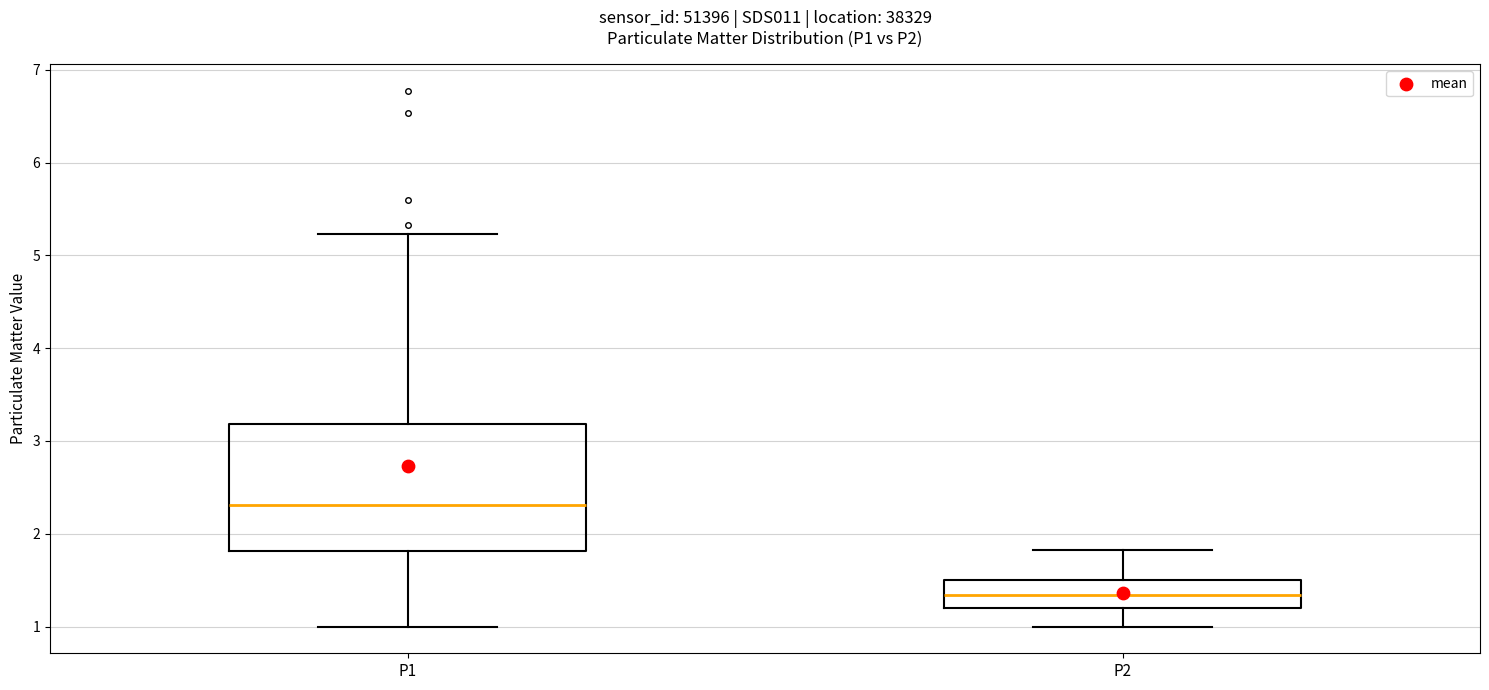

Where does the median line of the box for P2 sit on the y-axis? The values are not printed on the chart, so give them approximately, as read against the axis.

1.3